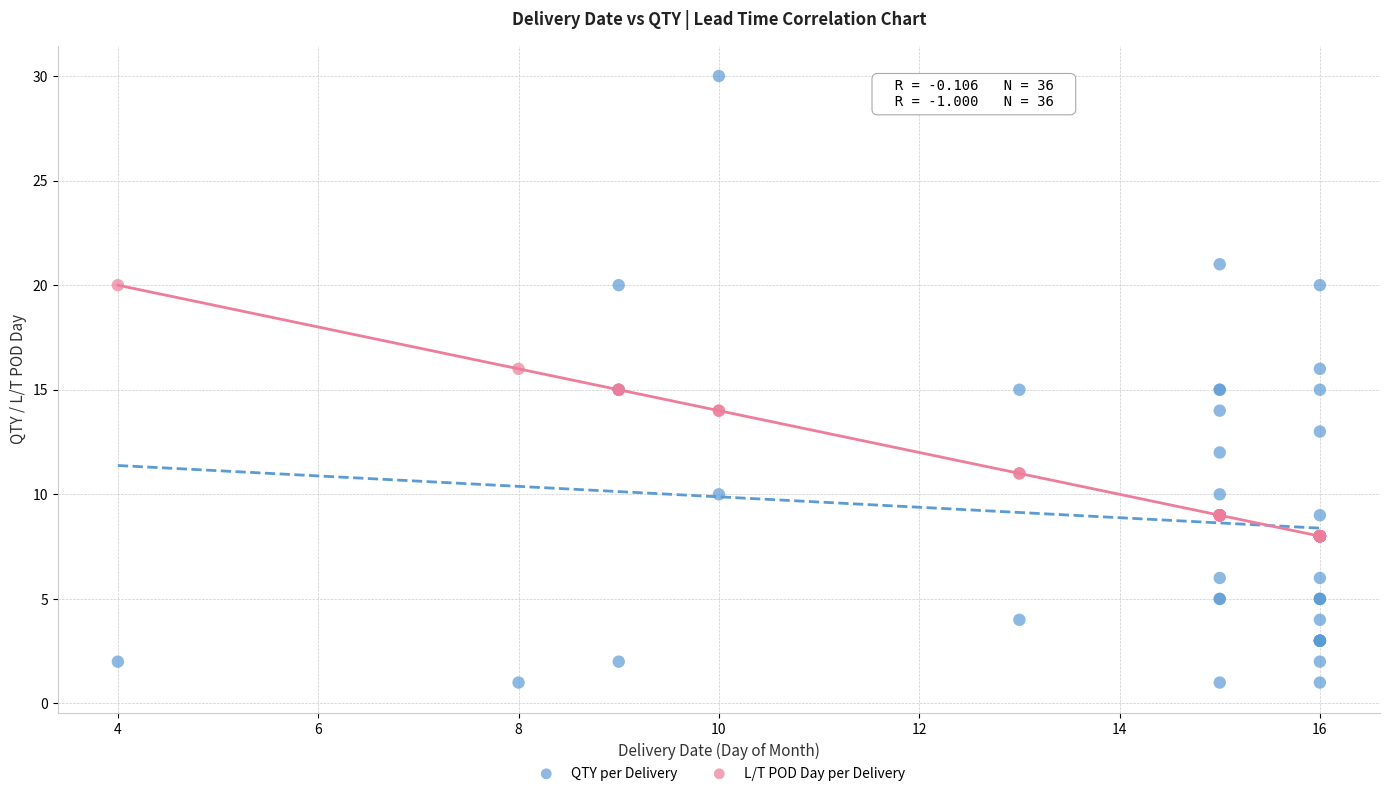

What are all the series names shown in the legend?

QTY per Delivery, L/T POD Day per Delivery